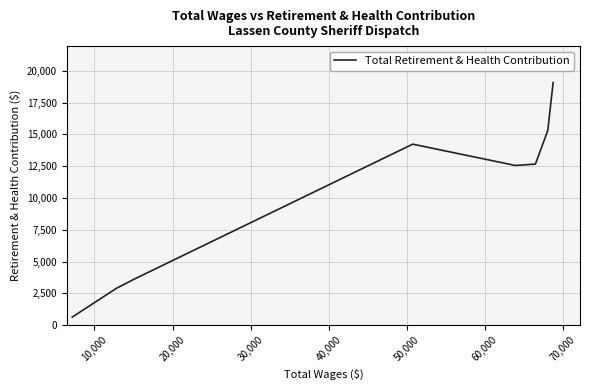

What position from the right is 50,000?

3